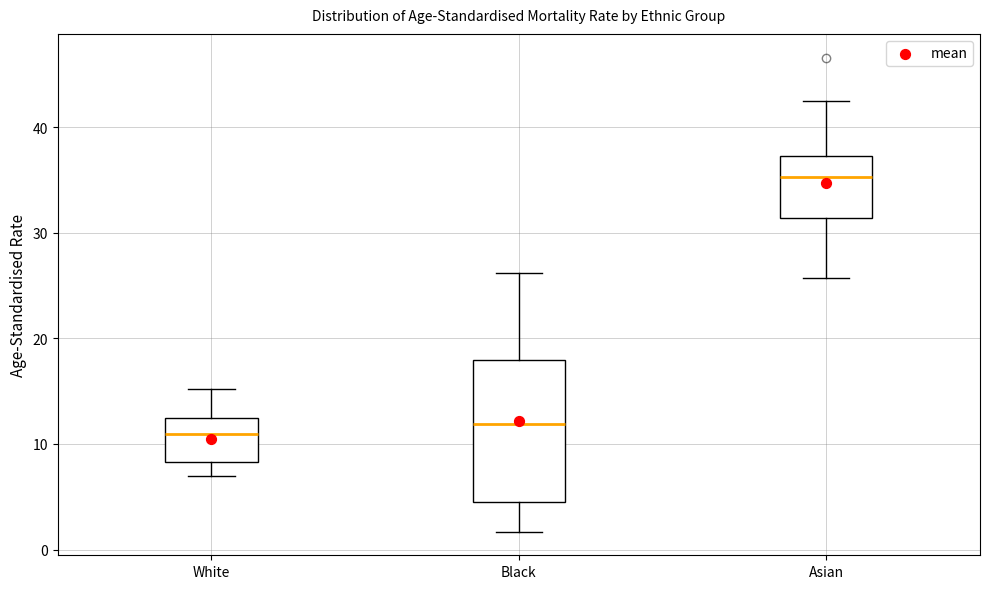

Reading left to right, transcribe this box plot: for each box, give where its median line is, the range the box spans, and where its two whiskers end, as read against the y-axis. The values are not printed on the chart, so give them approximately, as read against the axis.

White: median 11, box 8 to 13, whiskers 7 to 15
Black: median 12, box 5 to 18, whiskers 2 to 26
Asian: median 35, box 31 to 37, whiskers 26 to 43